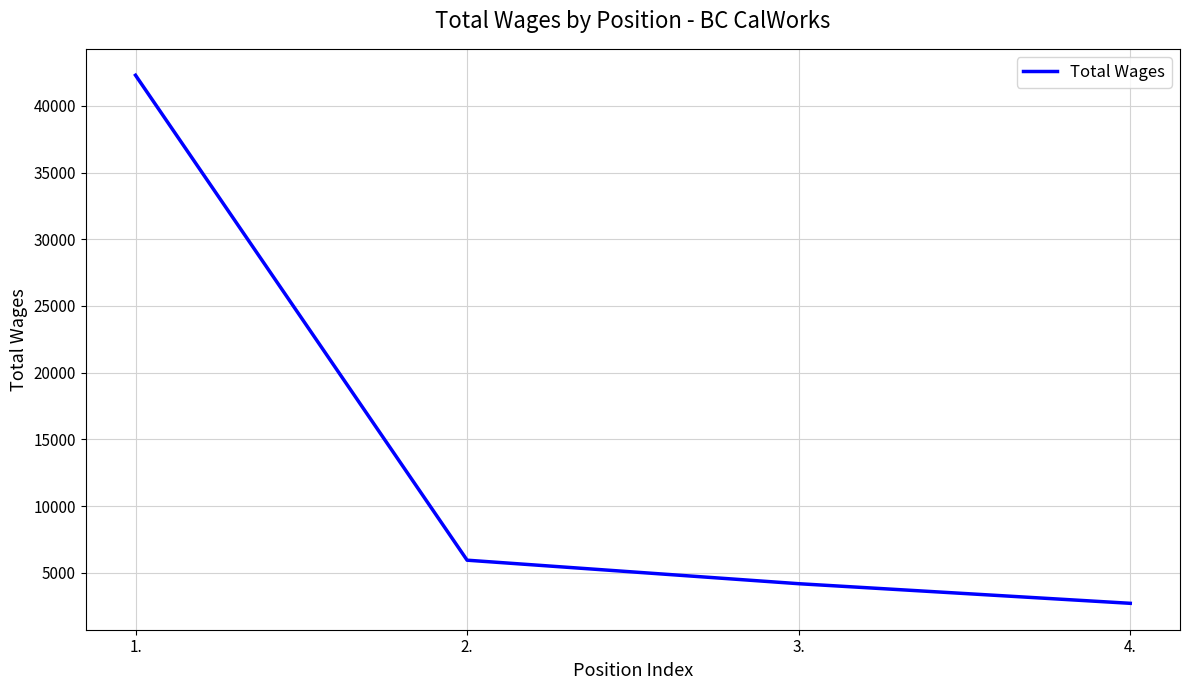

Reading left to right, extract all data points from this chart.

1.=42292	2.=5952	3.=4190	4.=2720